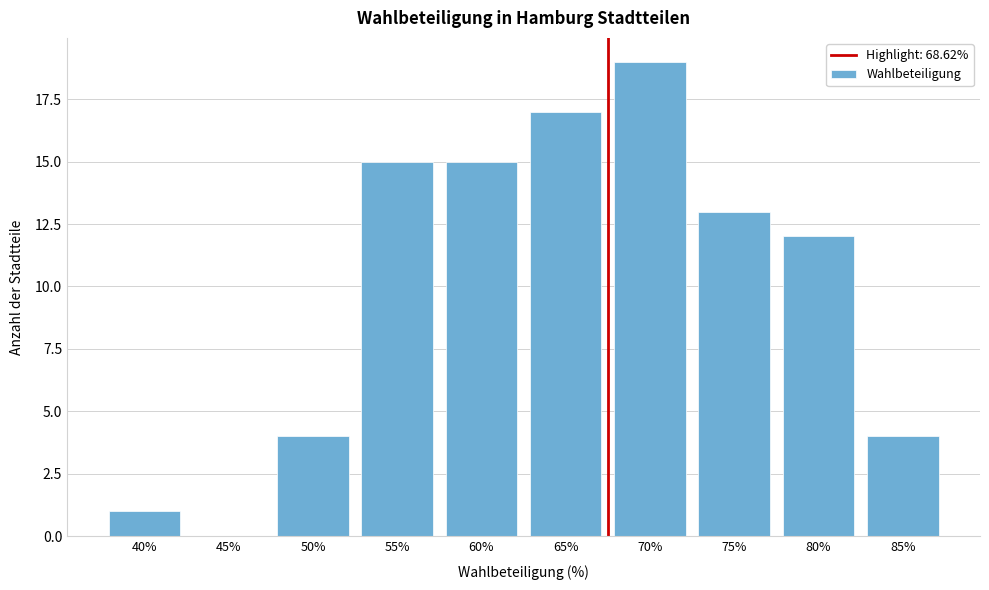

Reading left to right, what are all the values shown in this chart?

40%=1	45%=0	50%=4	55%=15	60%=15	65%=17	70%=19	75%=13	80%=12	85%=4